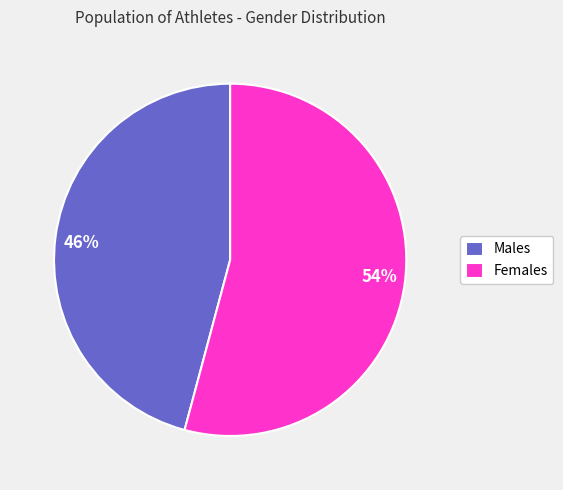

Count the number of slices in the pie.

2